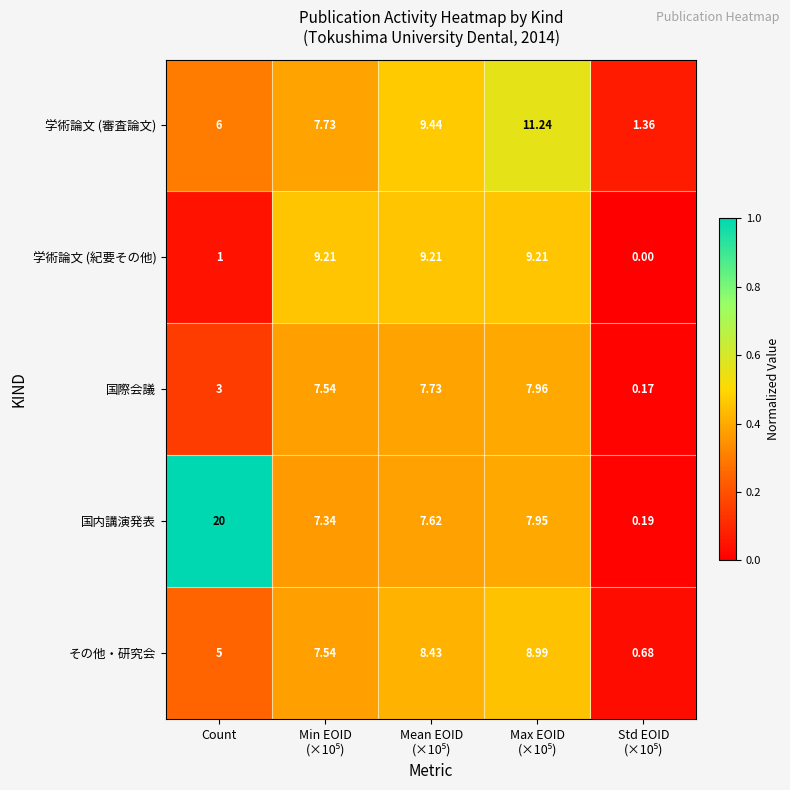

Which series has the largest range (max minus min)?

国内講演発表